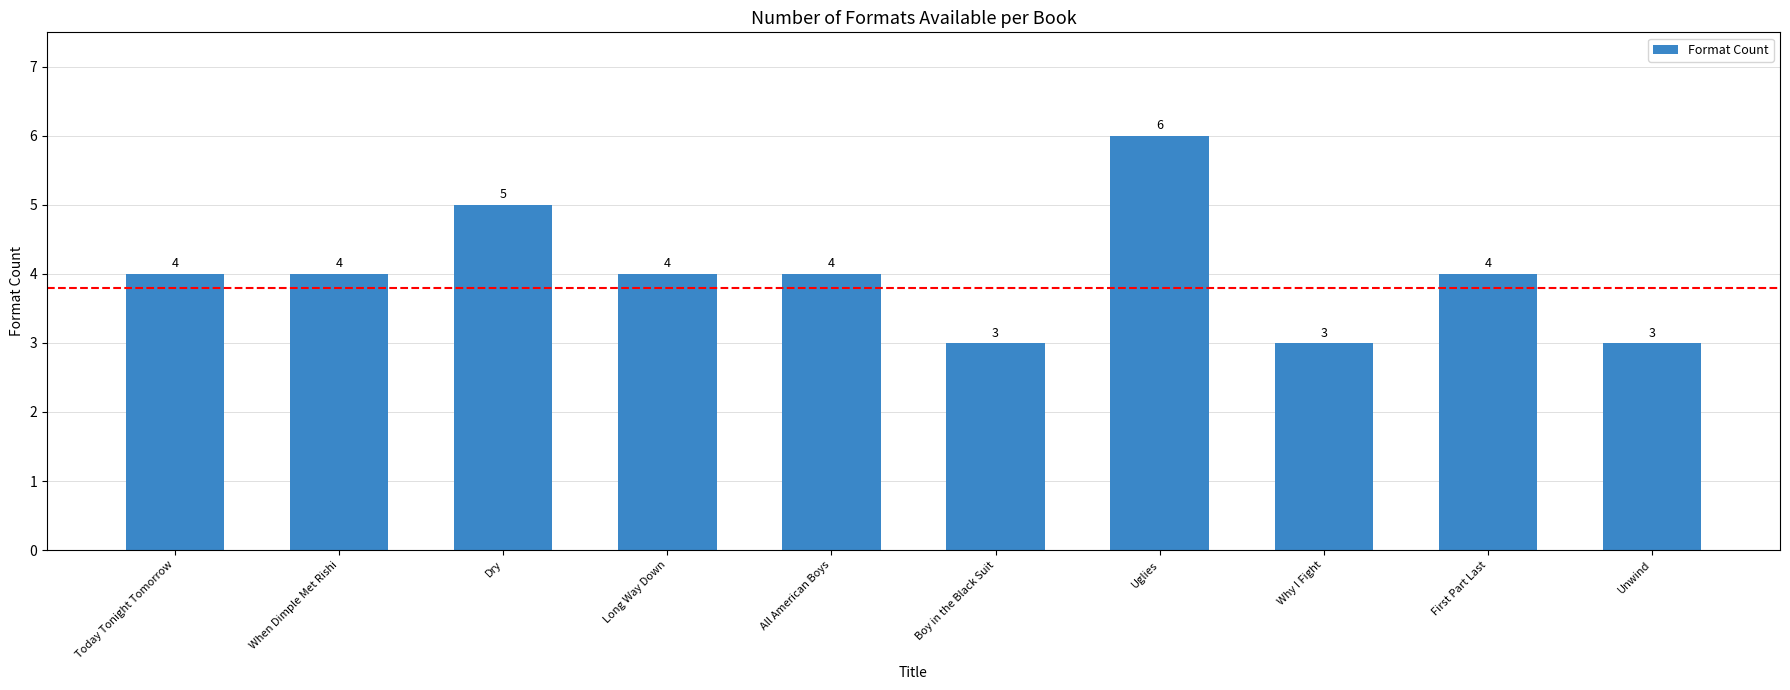

The chart shows a value of 7 at Dry. True or false?

False